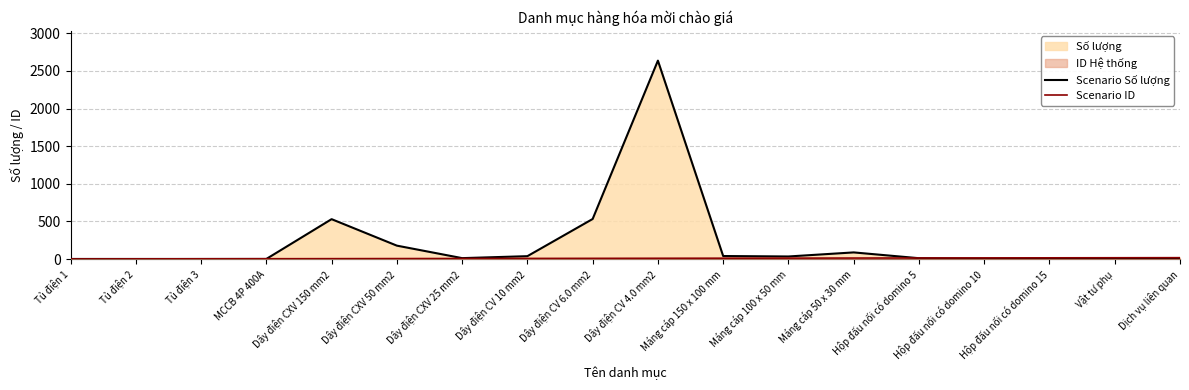

Where do Scenario ID and Scenario Số lượng first cross each other?

MCCB 4P 400A and Dây điện CXV 150 mm2